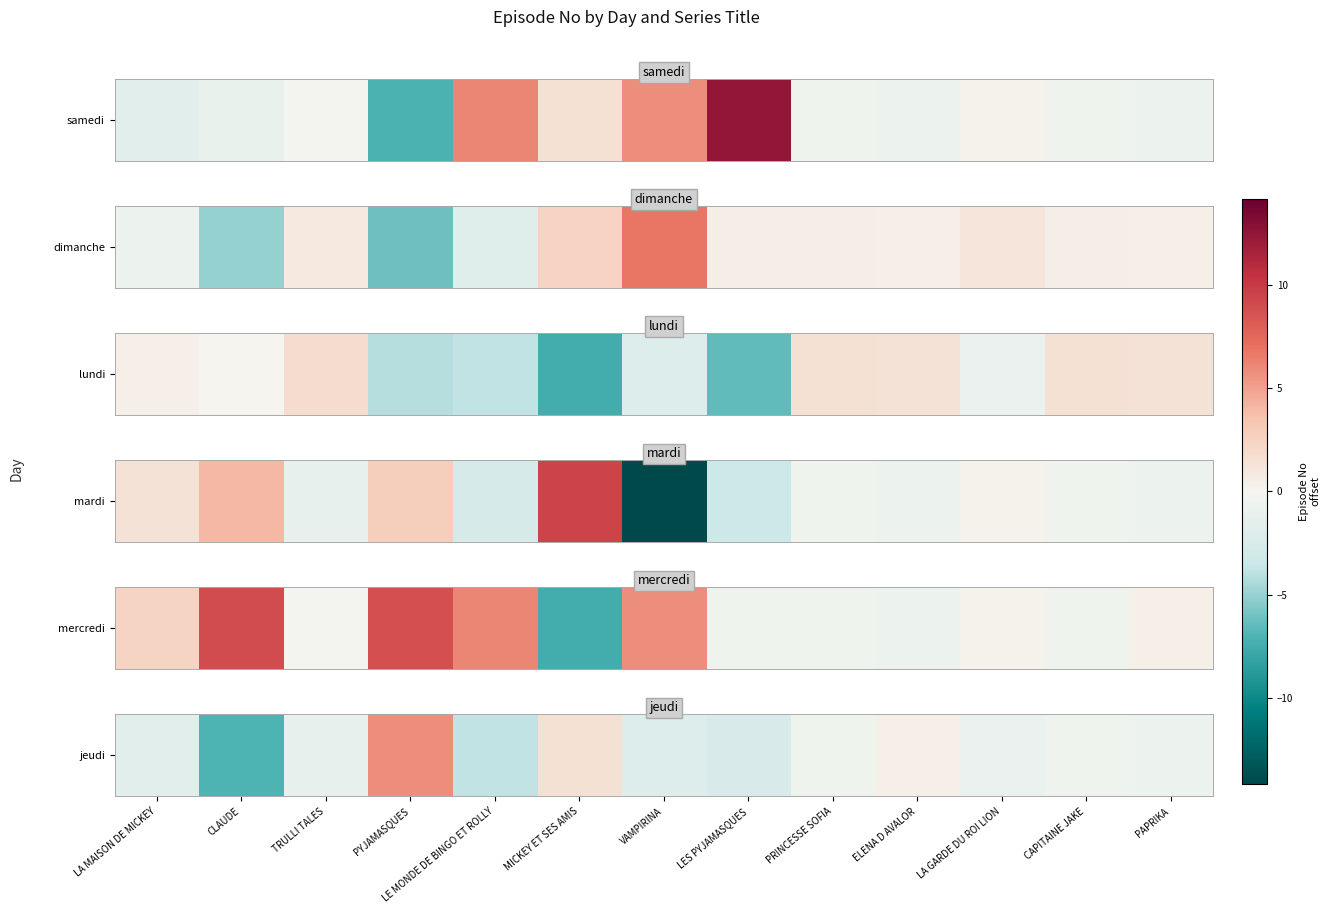

What is the sum of all values?

-13.2